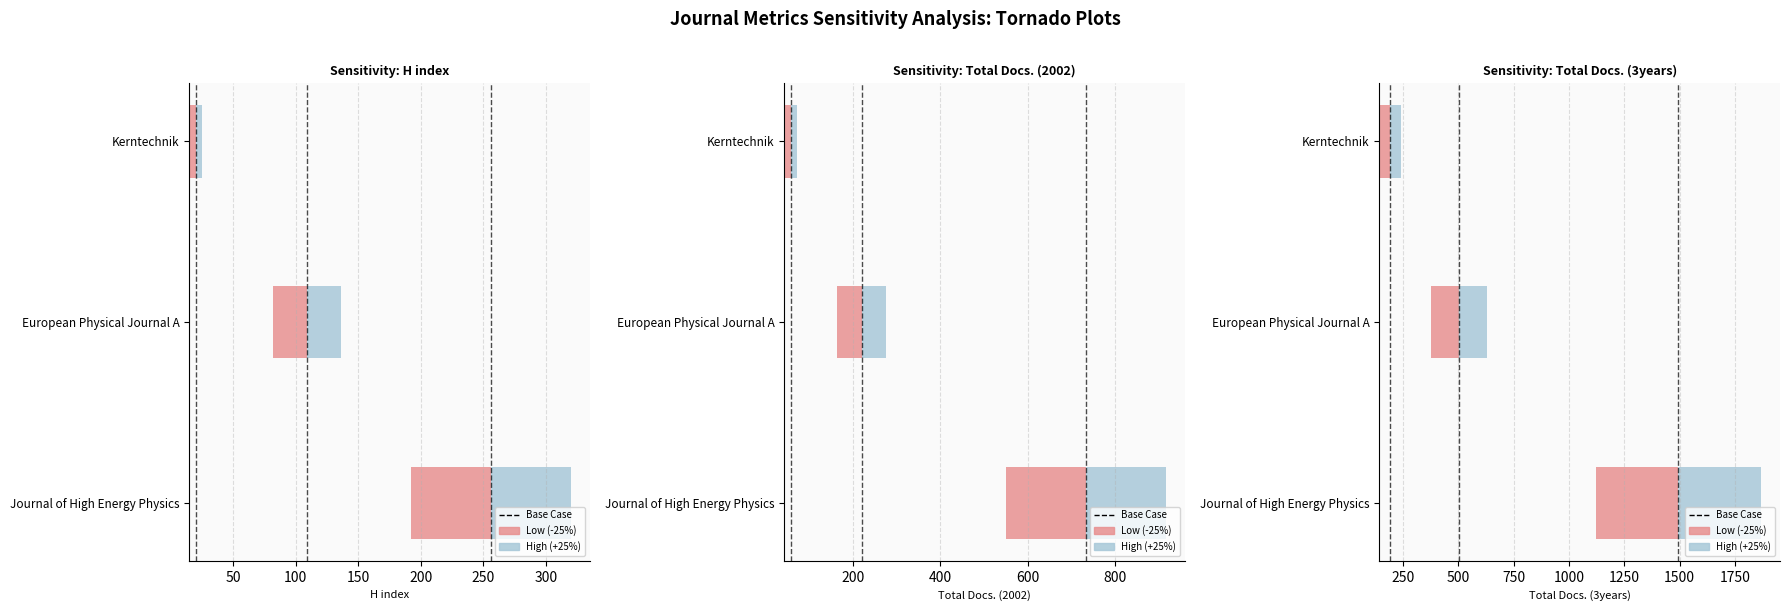

The value at 50 is 1. True or false?

True